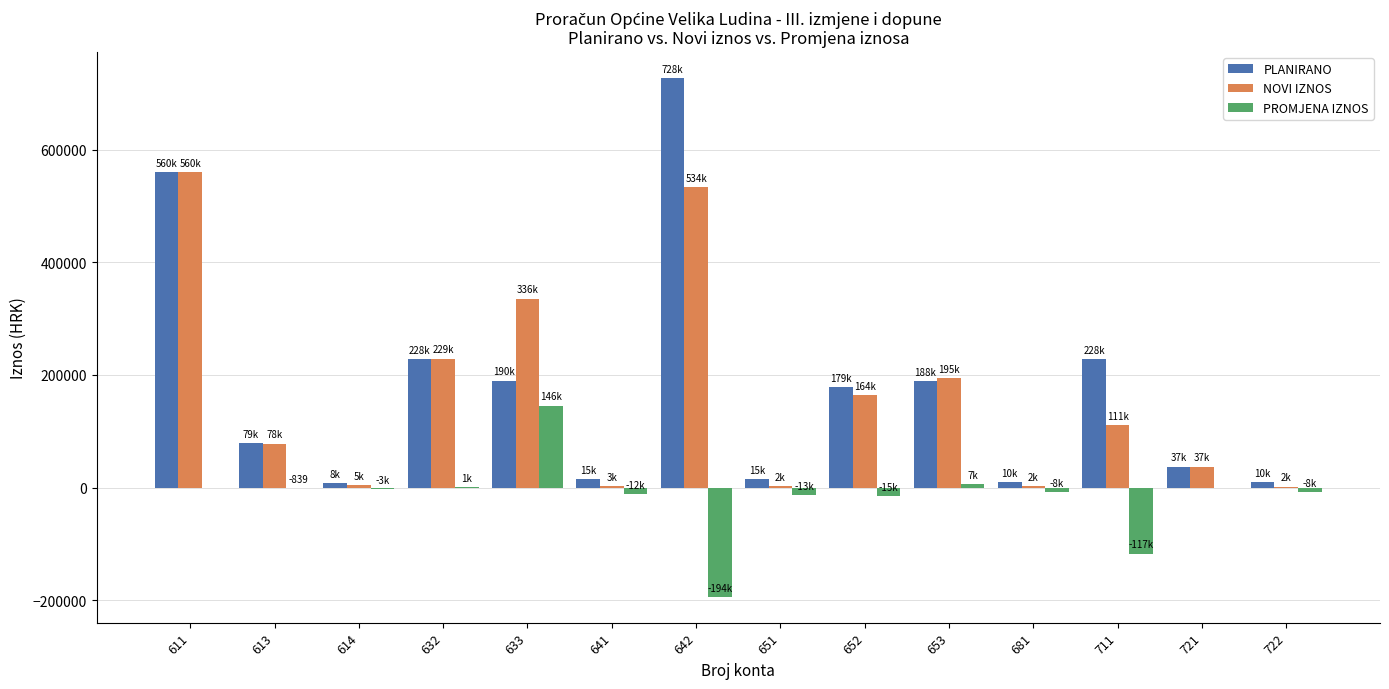

What is the sum of the PLANIRANO values at 681 and 642?

737987.0